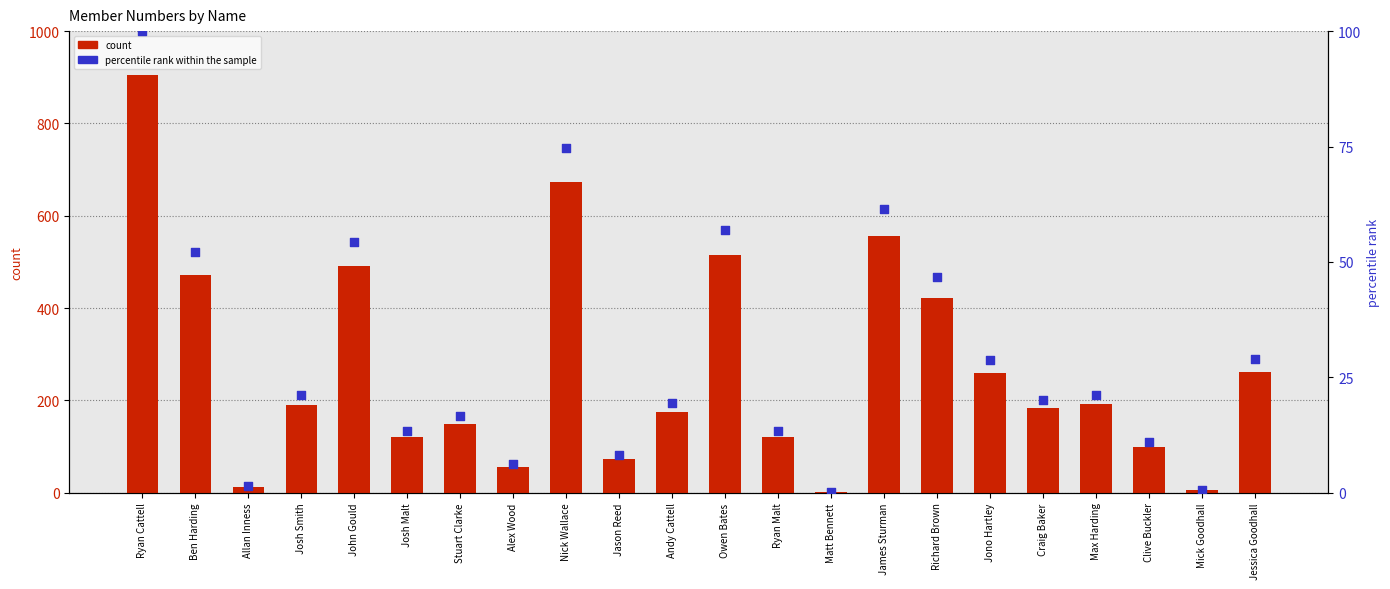

Which series has the largest total across all categories?

No